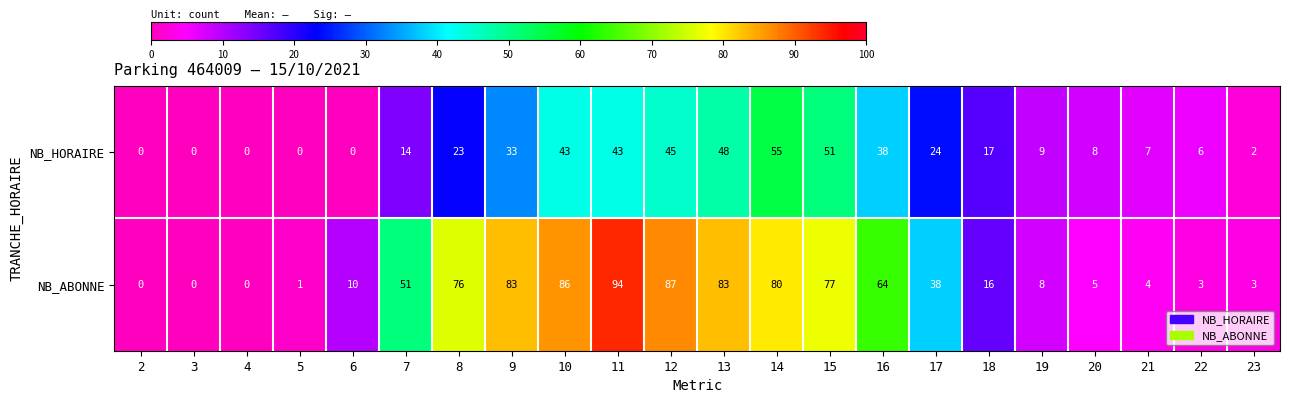

Where does the NB_HORAIRE series first go above 17?

8